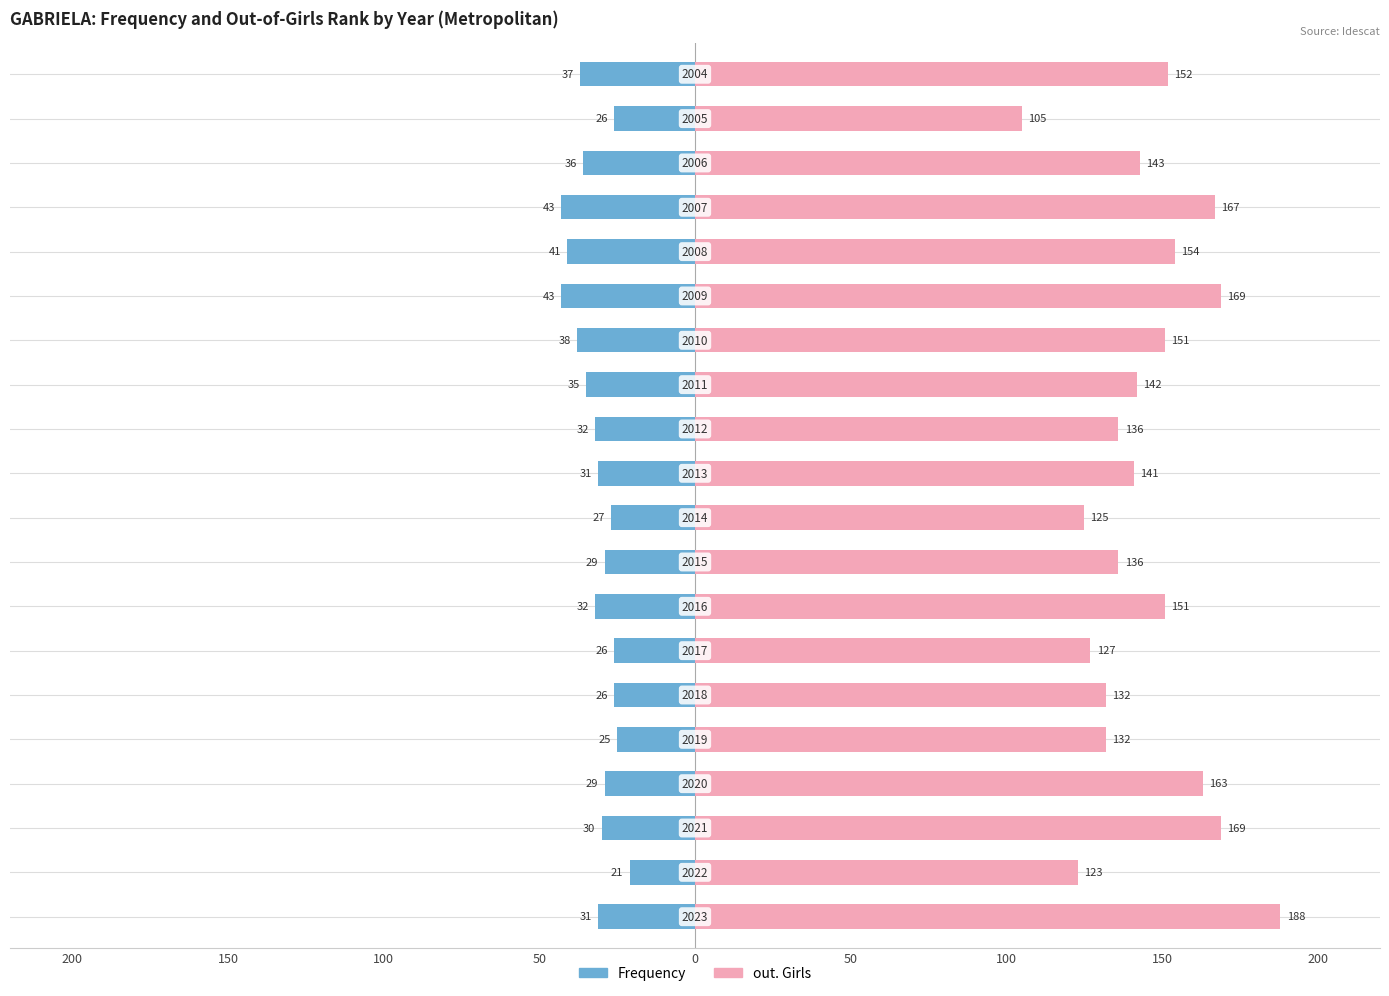

Which series has the largest total across all categories?

out. Girls